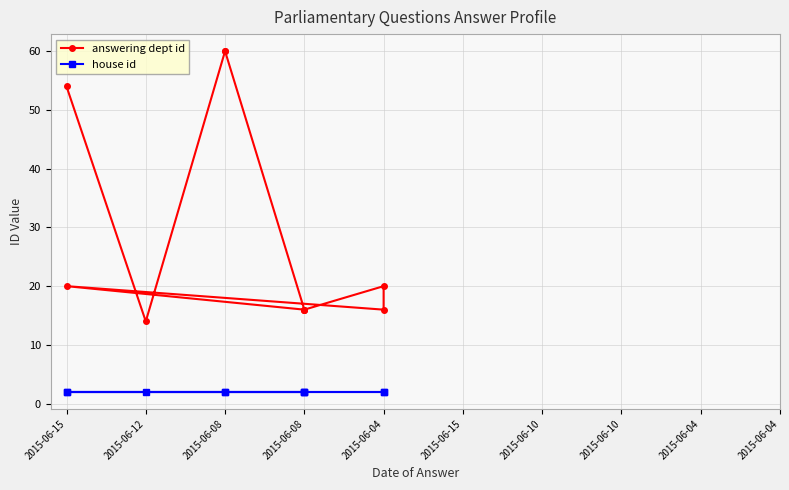

In answering dept id, how many points are higher than both neighbors (excluding endpoints)?

2